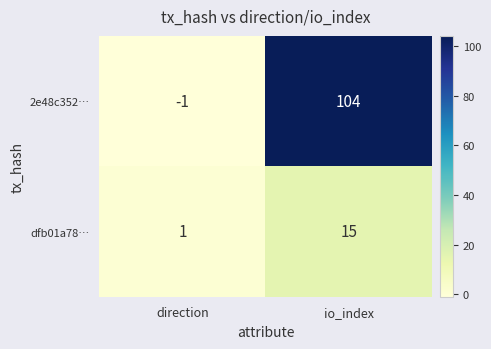

Which category has the lowest value across all series?

direction